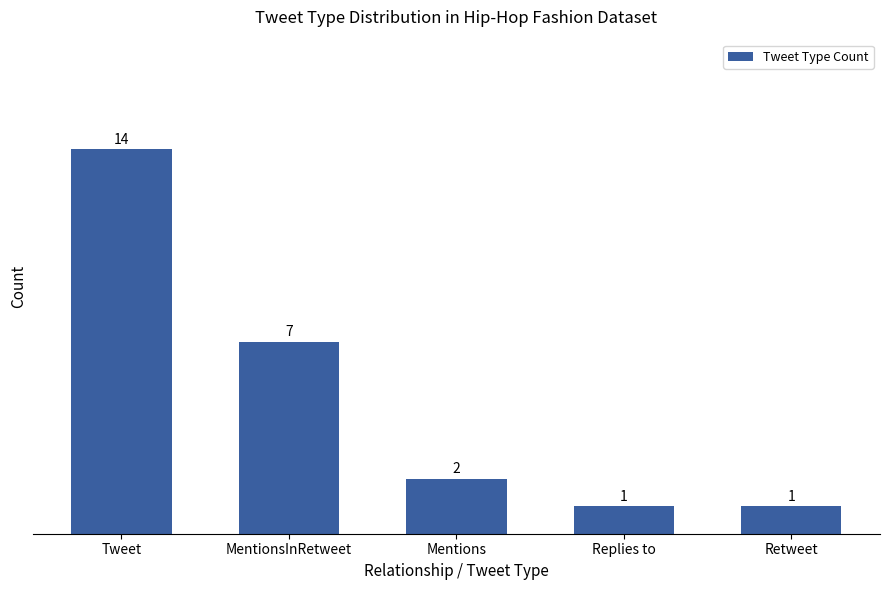

How many values are below 2?

2